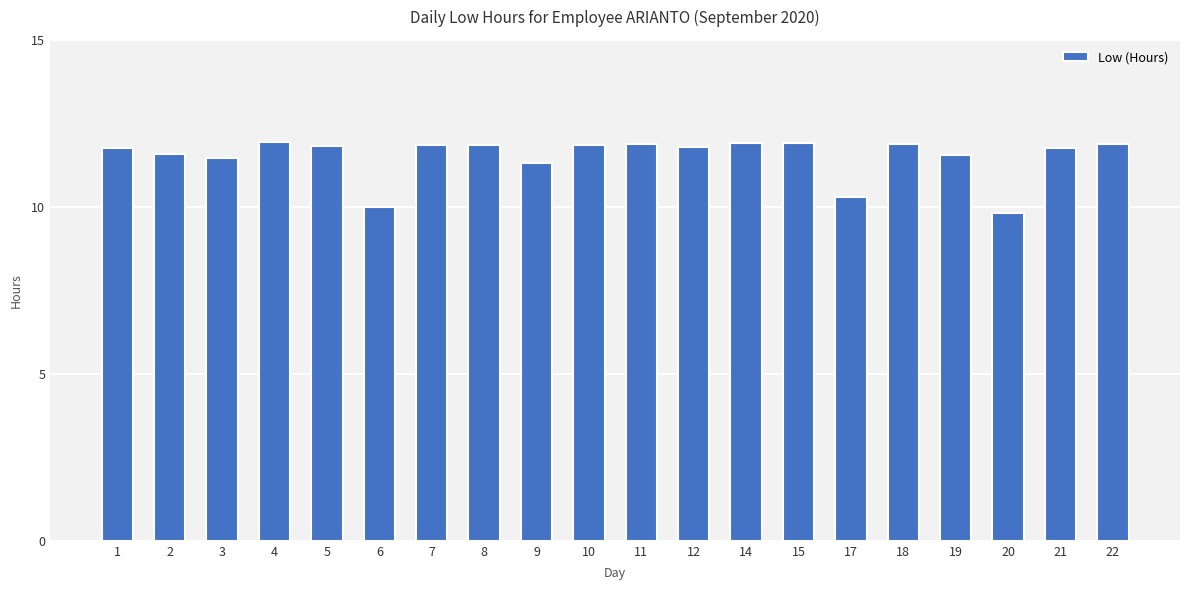

What is the ratio of the value at 11 to the value at 12?

1.0